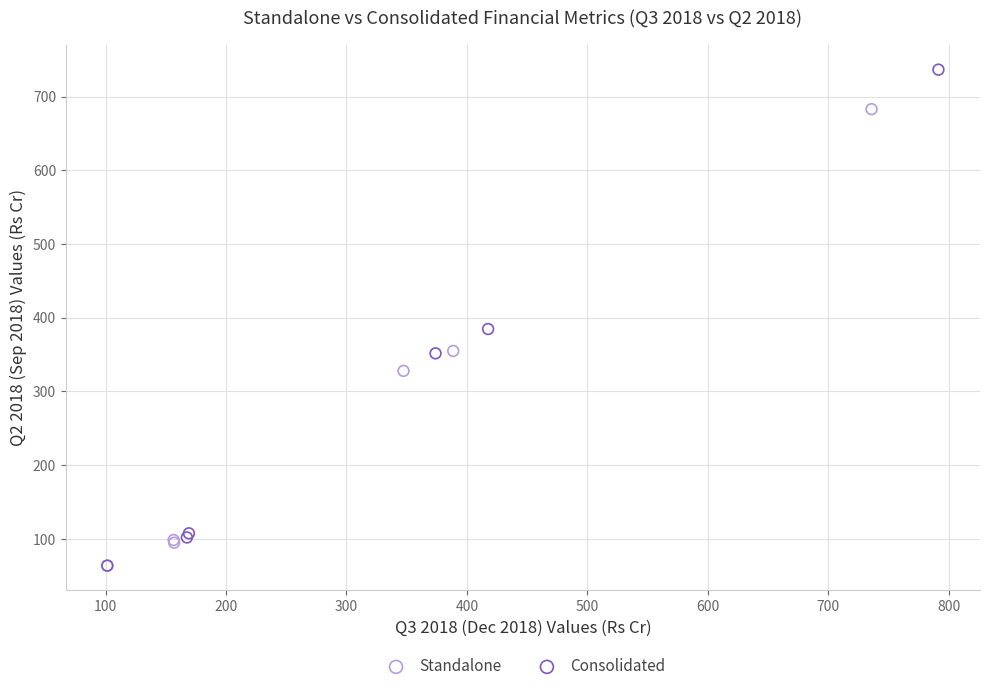

Which series reaches the maximum Y coordinate?

Consolidated